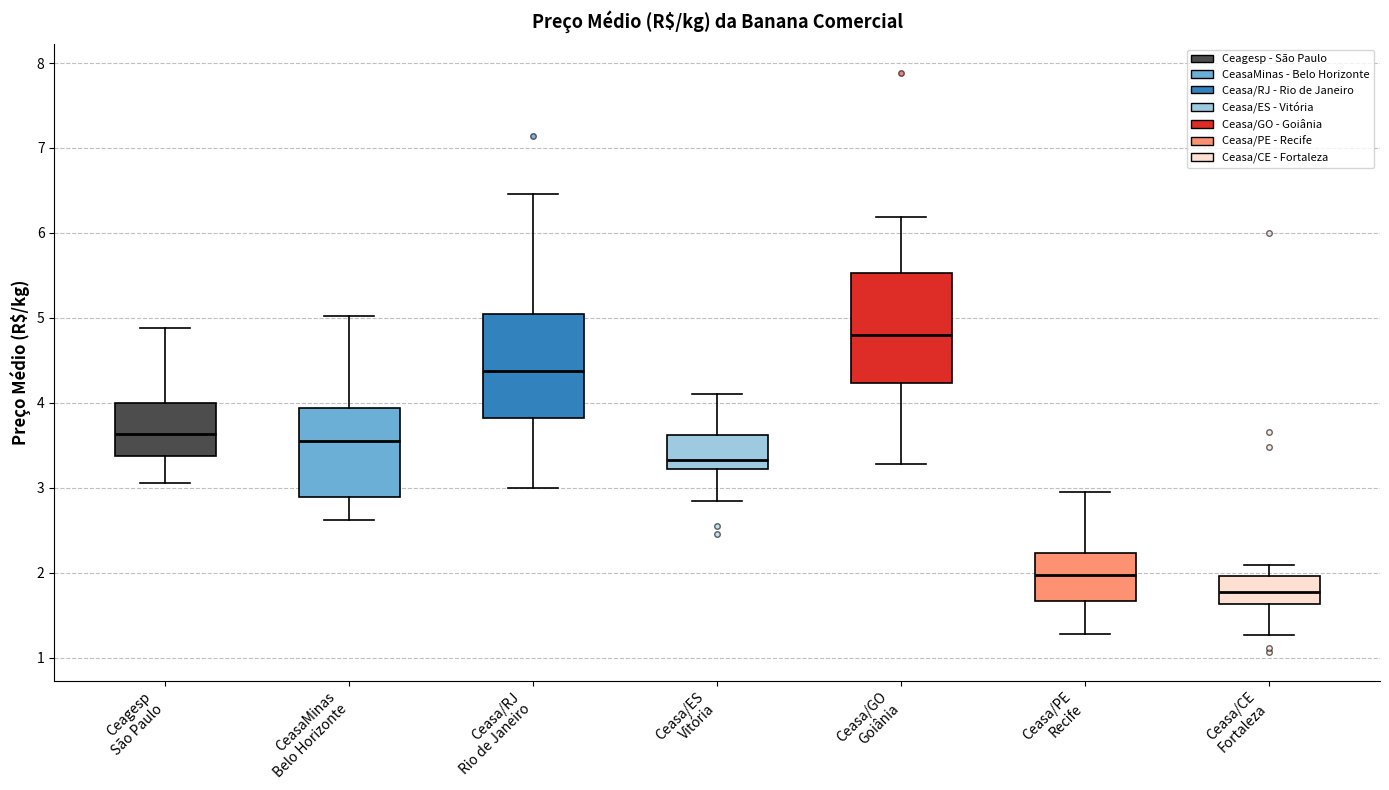

Reading left to right, transcribe this box plot: for each box, give where its median line is, the range the box spans, and where its two whiskers end, as read against the y-axis. The values are not printed on the chart, so give them approximately, as read against the axis.

Ceagesp São Paulo: median 3.6, box 3.4 to 4.0, whiskers 3.1 to 4.9
CeasaMinas Belo Horizonte: median 3.6, box 2.9 to 3.9, whiskers 2.6 to 5.0
Ceasa/RJ Rio de Janeiro: median 4.4, box 3.8 to 5.0, whiskers 3.0 to 6.5
Ceasa/ES Vitória: median 3.3, box 3.2 to 3.6, whiskers 2.8 to 4.1
Ceasa/GO Goiânia: median 4.8, box 4.2 to 5.5, whiskers 3.3 to 6.2
Ceasa/PE Recife: median 2.0, box 1.7 to 2.2, whiskers 1.3 to 2.9
Ceasa/CE Fortaleza: median 1.8, box 1.6 to 2.0, whiskers 1.3 to 2.1